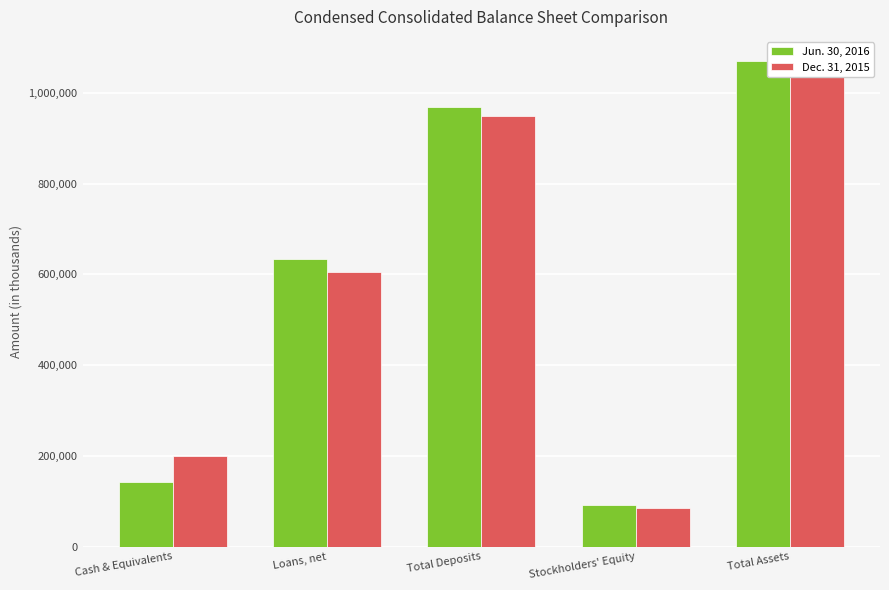

At which label does Dec. 31, 2015 first exceed 605853?

Total Deposits